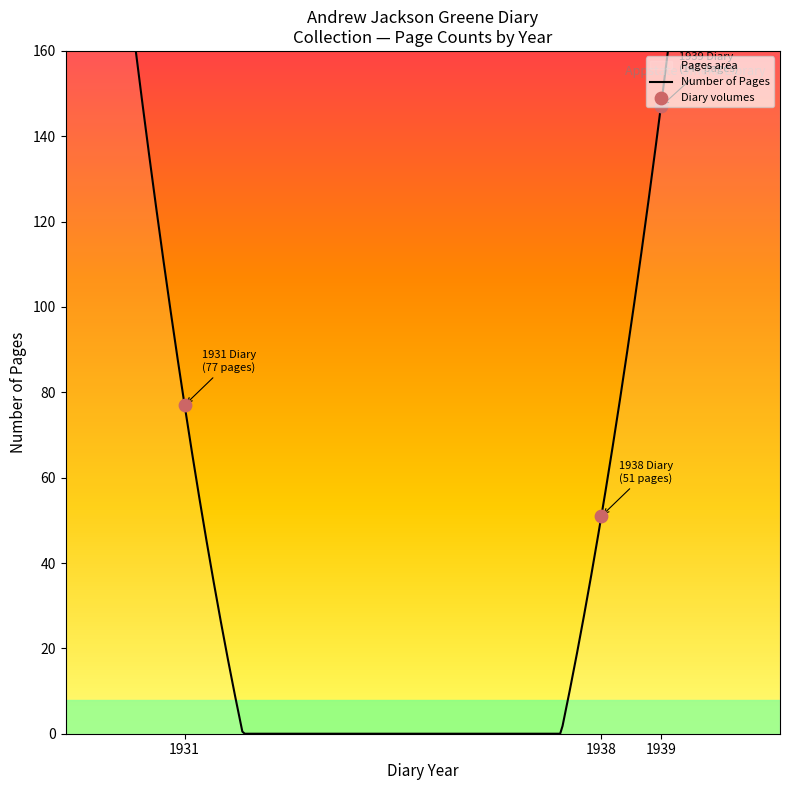

What is the change in value from 1931 to 1938?

-26